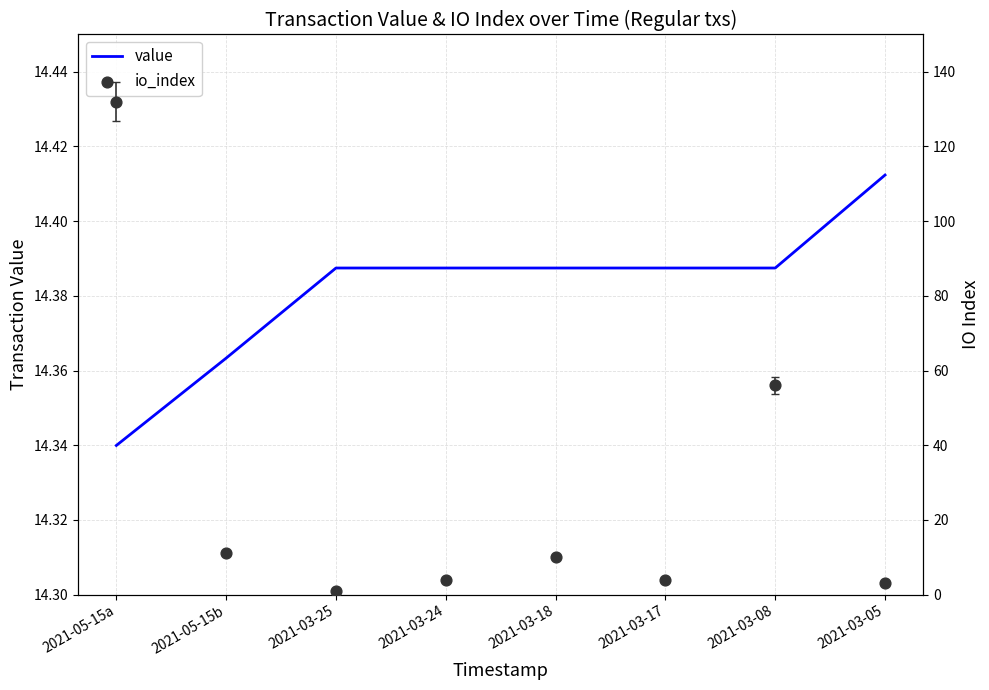

Which series reaches the maximum Y coordinate?

io_index